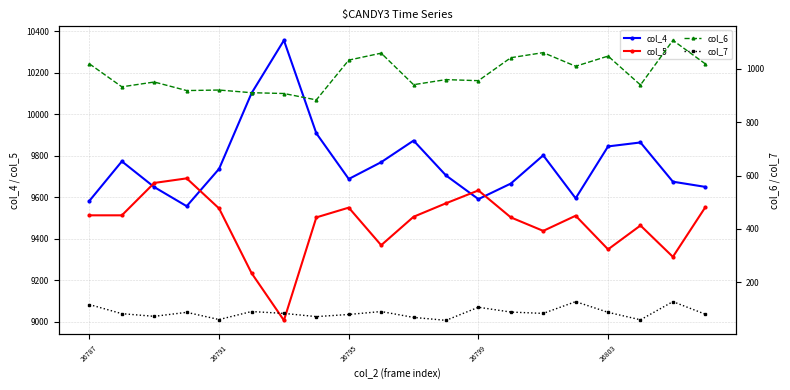

What is the average value of the col_5 series?

9472